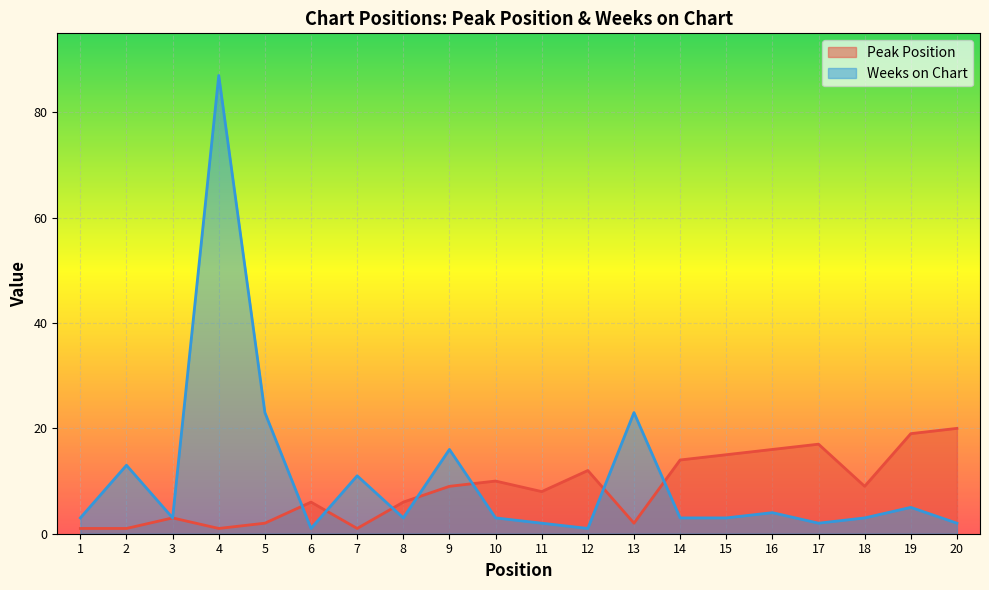

Reading left to right, extract all data points from this chart.

Peak Position: 1	1	3	1	2	6	1	6	9	10	8	12	2	14	15	16	17	9	19	20
Weeks on Chart: 3	13	3	87	23	1	11	3	16	3	2	1	23	3	3	4	2	3	5	2